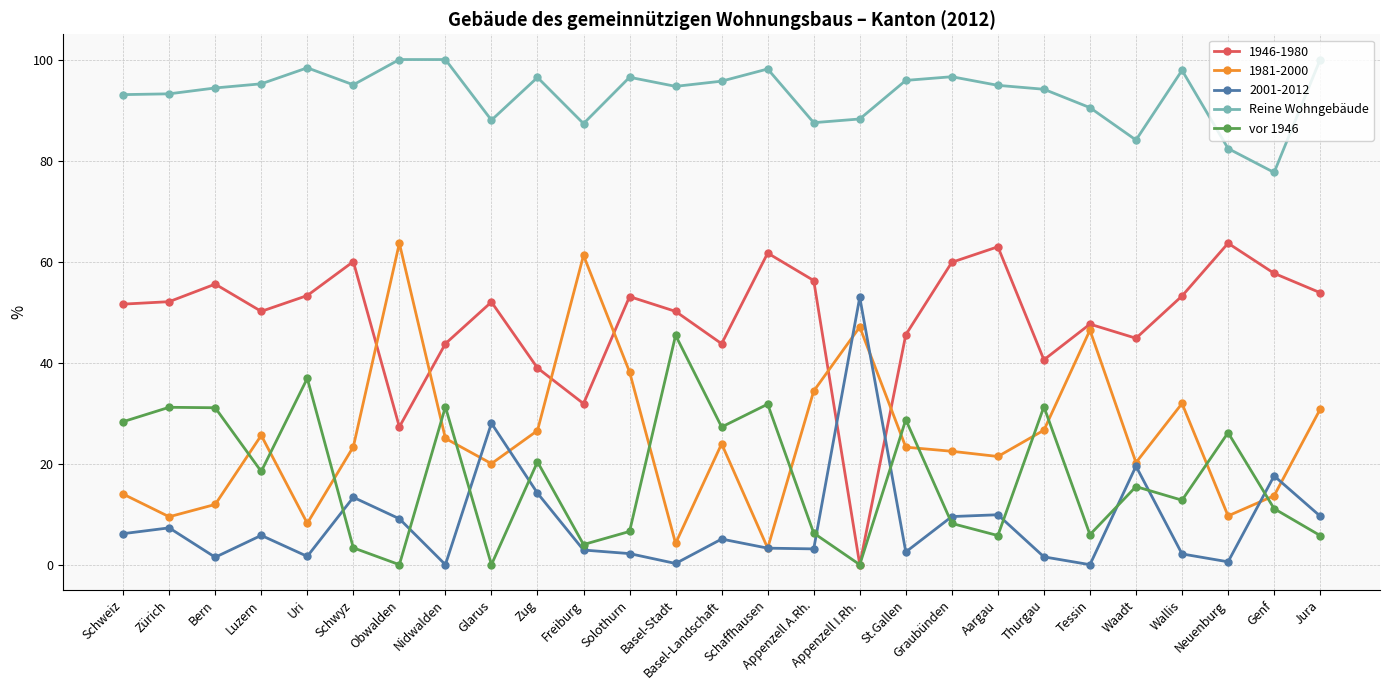

What position from the left is St.Gallen?

18